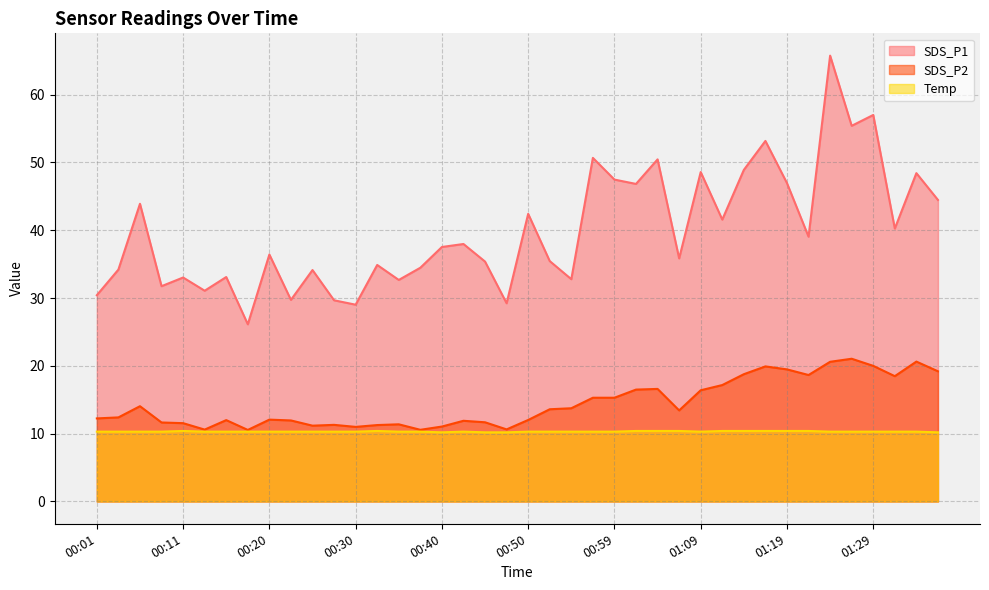

Reading left to right, what are all the values shown in this chart?

SDS_P1: 00:01=30.4	00:03=34.2	00:06=43.9	00:08=31.8	00:11=33.0	00:13=31.1	00:15=33.1	00:18=26.1	00:20=36.4	00:23=29.7	00:25=34.1	00:28=29.7	00:30=29.0	00:32=34.9	00:35=32.7	00:37=34.5	00:40=37.5	00:42=38.0	00:45=35.4	00:47=29.2	00:50=42.4	00:52=35.5	00:54=32.8	00:57=50.7	00:59=47.5	01:02=46.8	01:04=50.5	01:07=35.9	01:09=48.6	01:12=41.6	01:14=48.9	01:16=53.2	01:19=47.0	01:21=39.0	01:24=65.8	01:26=55.4	01:29=57.0	01:31=40.2	01:34=48.4	01:36=44.5
SDS_P2: 00:01=12.2	00:03=12.4	00:06=14.1	00:08=11.7	00:11=11.6	00:13=10.6	00:15=12.0	00:18=10.6	00:20=12.1	00:23=11.9	00:25=11.2	00:28=11.3	00:30=11.0	00:32=11.3	00:35=11.4	00:37=10.6	00:40=11.1	00:42=11.9	00:45=11.7	00:47=10.6	00:50=12.0	00:52=13.6	00:54=13.8	00:57=15.3	00:59=15.3	01:02=16.5	01:04=16.6	01:07=13.4	01:09=16.4	01:12=17.2	01:14=18.8	01:16=19.9	01:19=19.5	01:21=18.6	01:24=20.6	01:26=21.1	01:29=20.0	01:31=18.5	01:34=20.6	01:36=19.2
Temp: 00:01=10.3	00:03=10.3	00:06=10.3	00:08=10.3	00:11=10.4	00:13=10.3	00:15=10.3	00:18=10.3	00:20=10.3	00:23=10.3	00:25=10.3	00:28=10.3	00:30=10.3	00:32=10.4	00:35=10.3	00:37=10.3	00:40=10.2	00:42=10.3	00:45=10.2	00:47=10.2	00:50=10.3	00:52=10.3	00:54=10.3	00:57=10.3	00:59=10.3	01:02=10.4	01:04=10.4	01:07=10.4	01:09=10.3	01:12=10.4	01:14=10.4	01:16=10.4	01:19=10.4	01:21=10.4	01:24=10.3	01:26=10.3	01:29=10.3	01:31=10.3	01:34=10.3	01:36=10.2